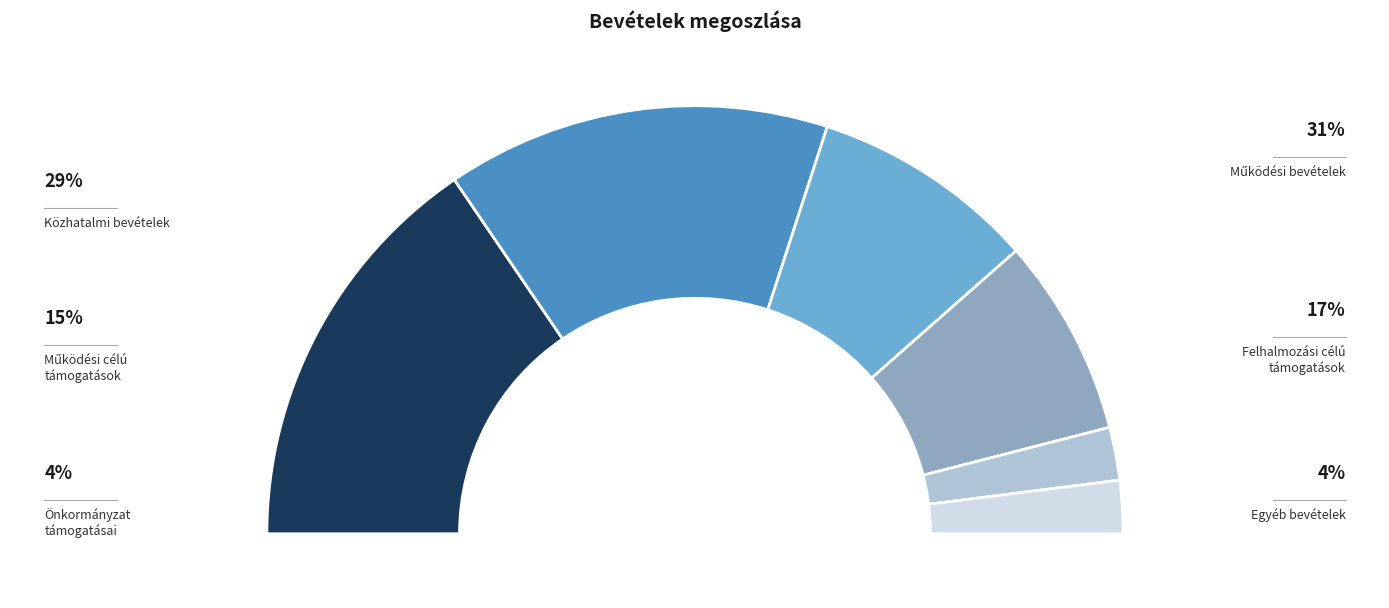

Is Működési bevételek the majority of the pie?

Yes